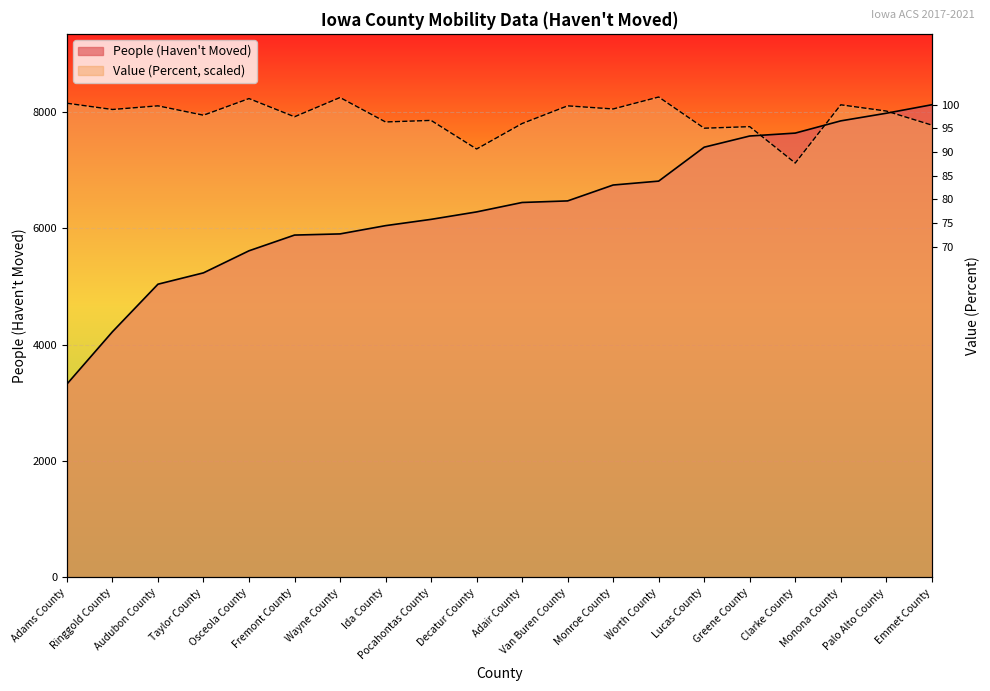

What is the sum of the People (Haven't Moved) values at Audubon County and Adams County?

8362.0